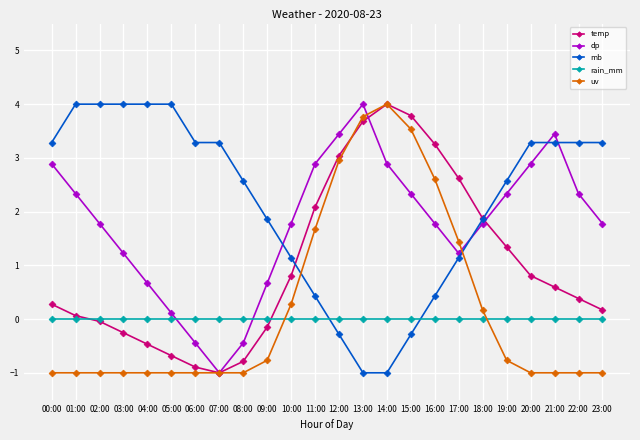

What is the smallest value displayed?

-1.0